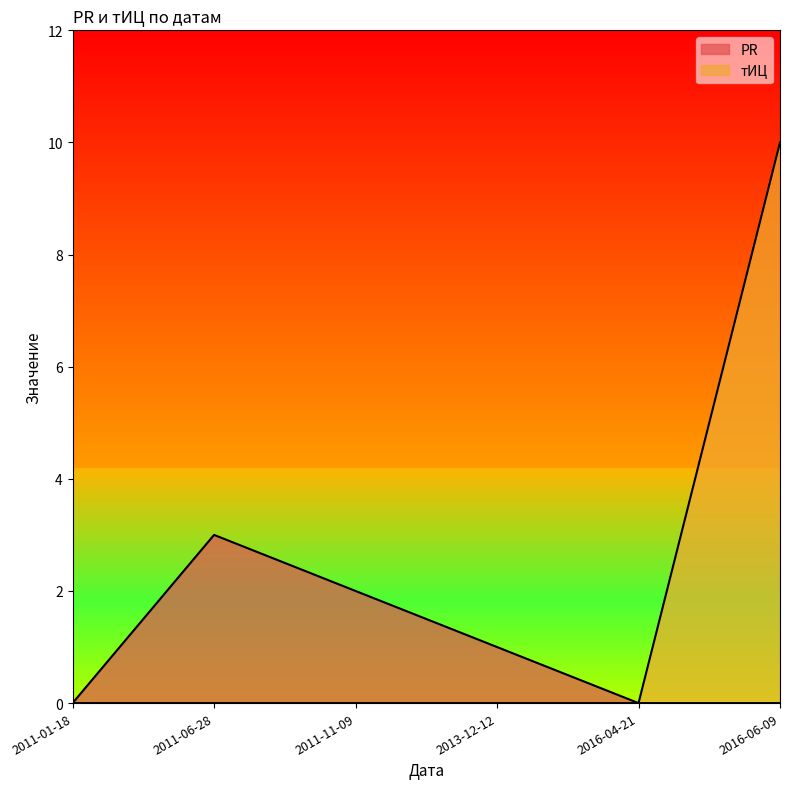

List the series in order of their peak value, highest first.

тИЦ, PR